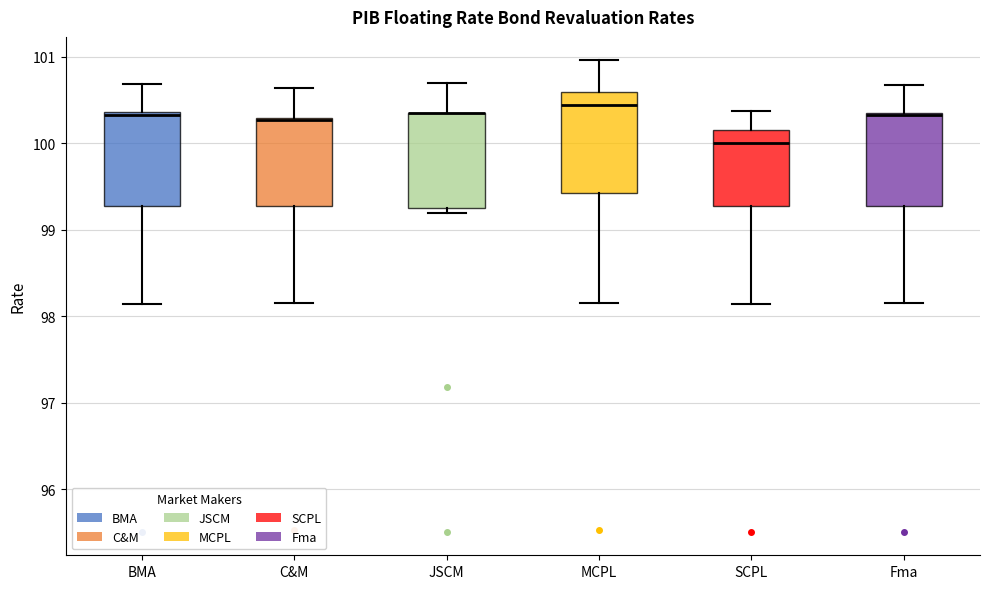

Reading left to right, read every box against the y-axis: the position of its median line, the range the box covers, and the ends of its whiskers. The values are not printed on the chart, so give them approximately, as read against the axis.

BMA: median 100.3, box 99.3 to 100.4, whiskers 98.1 to 100.7
C&M: median 100.3 (just below the box's upper edge), box 99.3 to 100.3, whiskers 98.2 to 100.6
JSCM: median 100.4 (drawn on the box's upper edge), box 99.3 to 100.4, whiskers 99.2 to 100.7
MCPL: median 100.4, box 99.4 to 100.6, whiskers 98.2 to 101.0
SCPL: median 100.0, box 99.3 to 100.2, whiskers 98.1 to 100.4
Fma: median 100.3 (drawn on the box's upper edge), box 99.3 to 100.4, whiskers 98.2 to 100.7